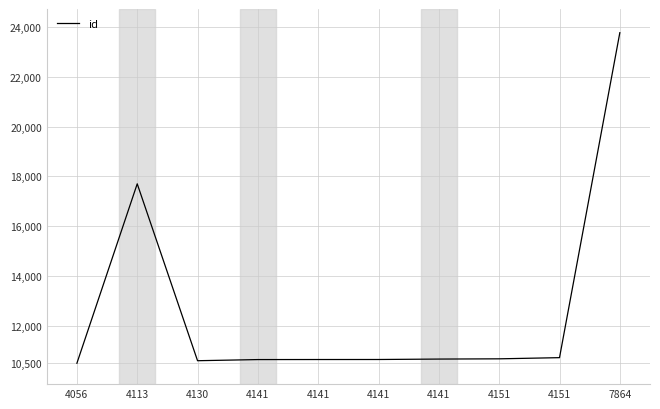

What is the ratio of the value at 4113 to the value at 4141?

1.7